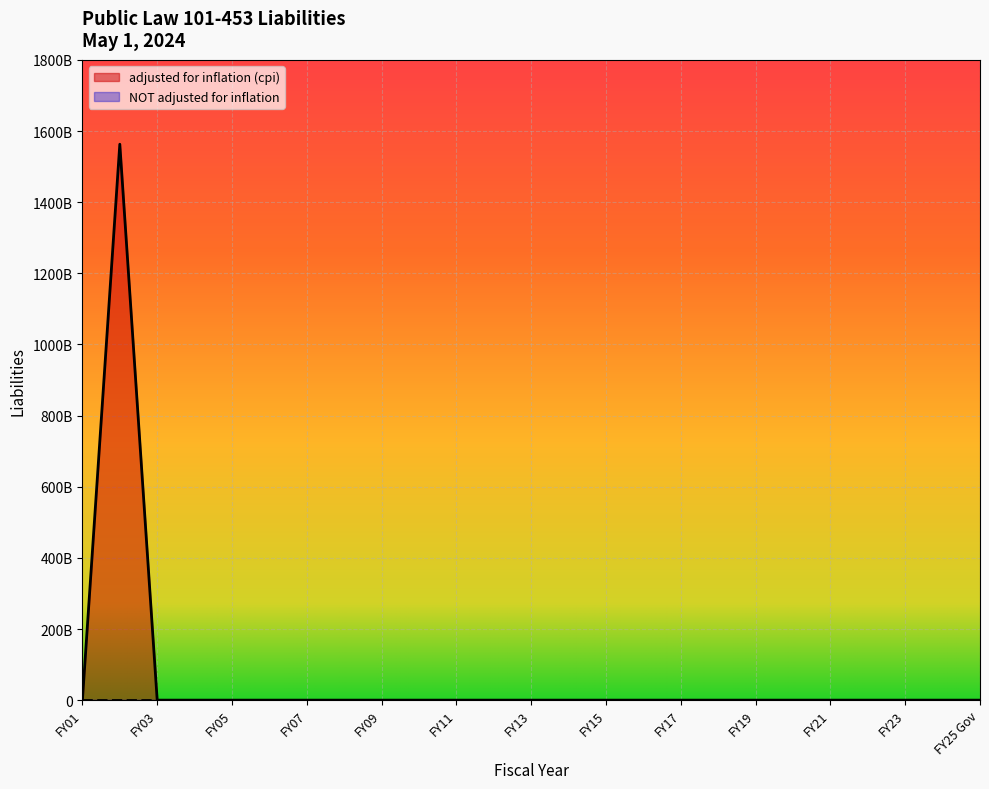

True or false: adjusted for inflation (cpi) has more than 0 points higher than both neighbors.

True